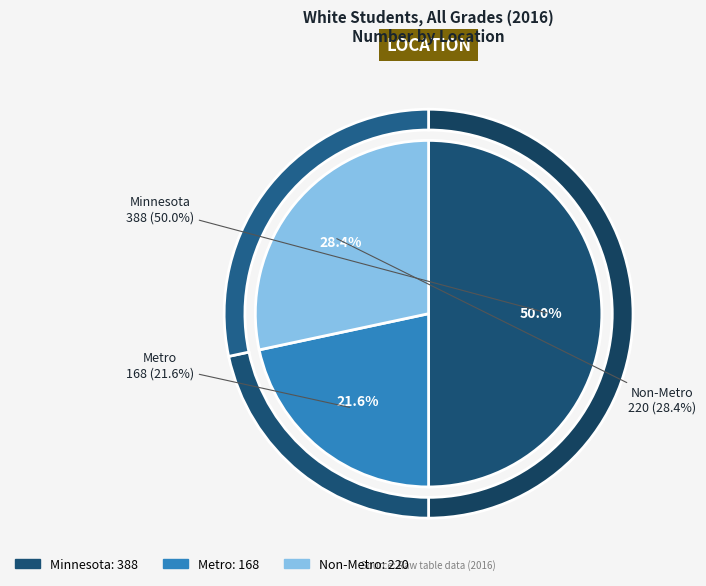

The Non-Metro slice represents 14% of the pie. True or false?

False